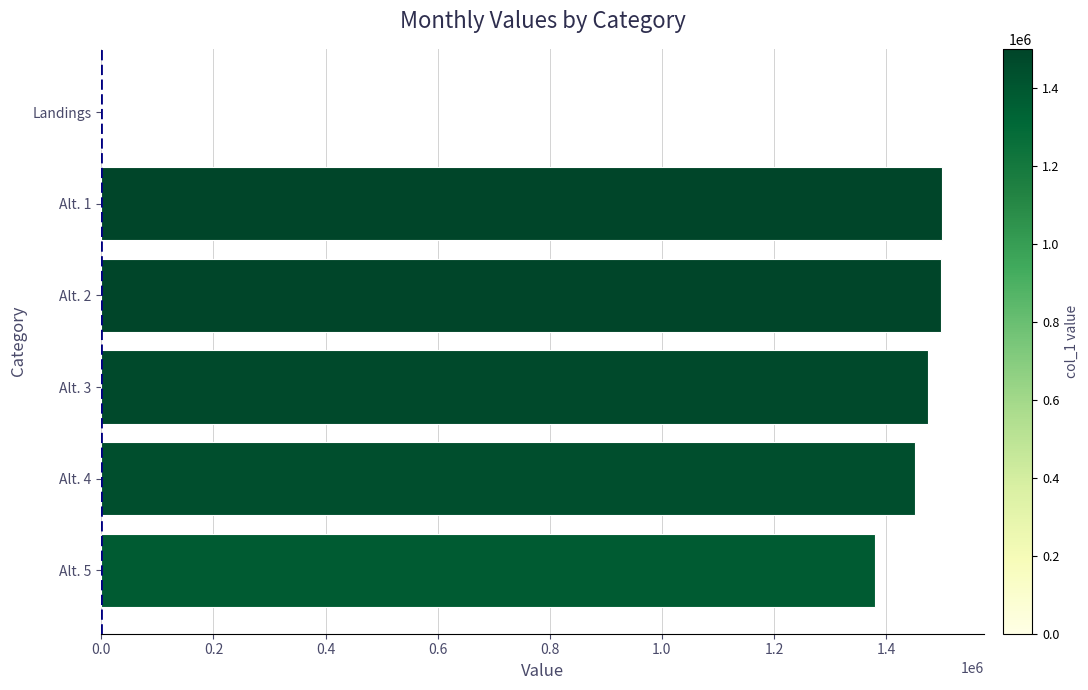

Between Alt. 1 and Alt. 5, which is larger?

Alt. 1